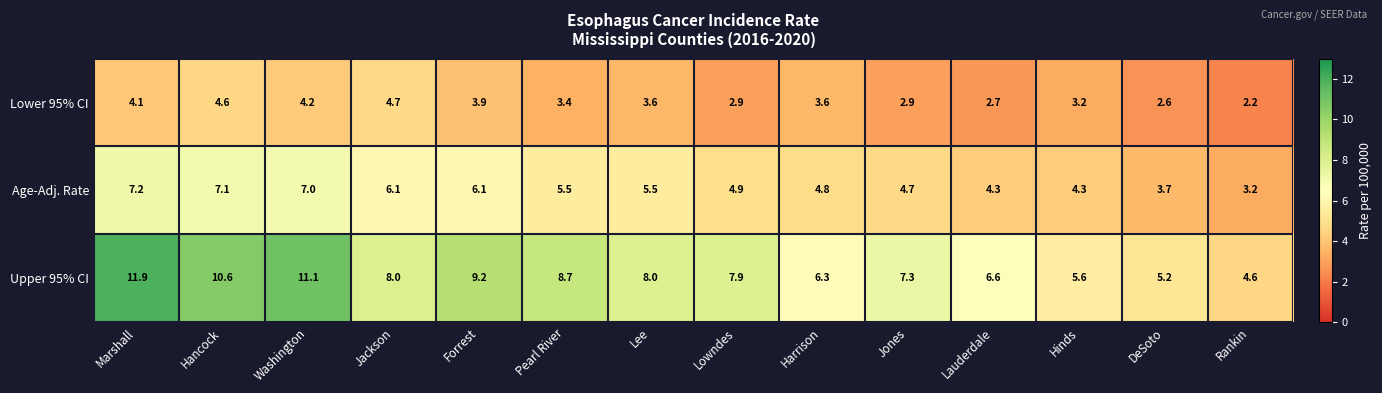

What is the maximum value shown in the chart?

11.9